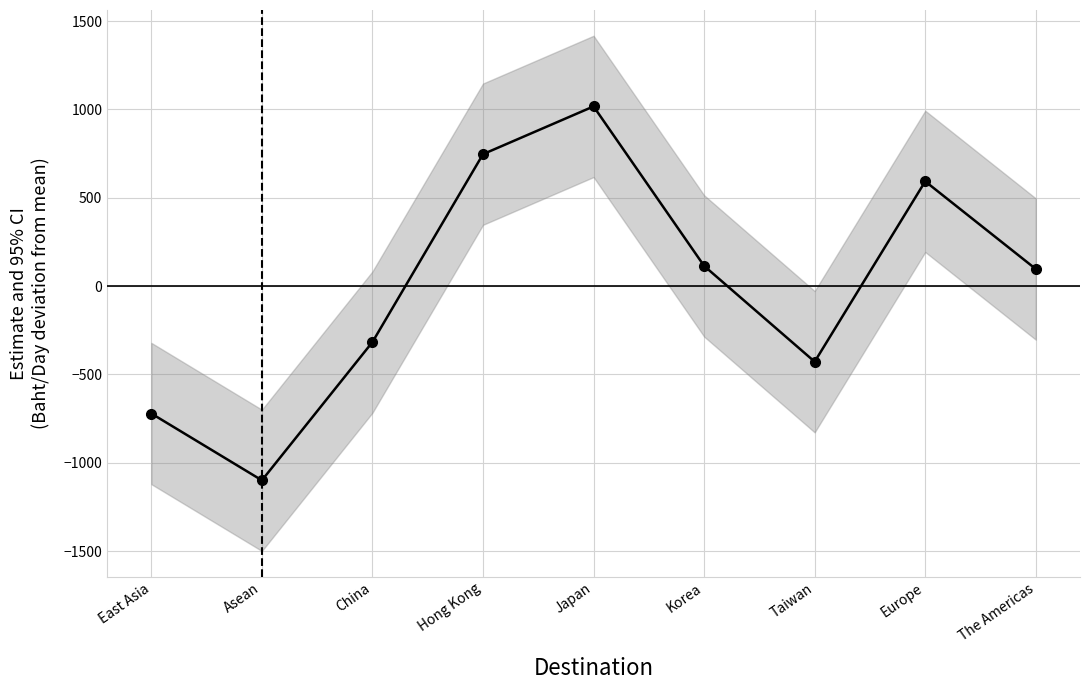

Where does the data first go above 96?

Hong Kong